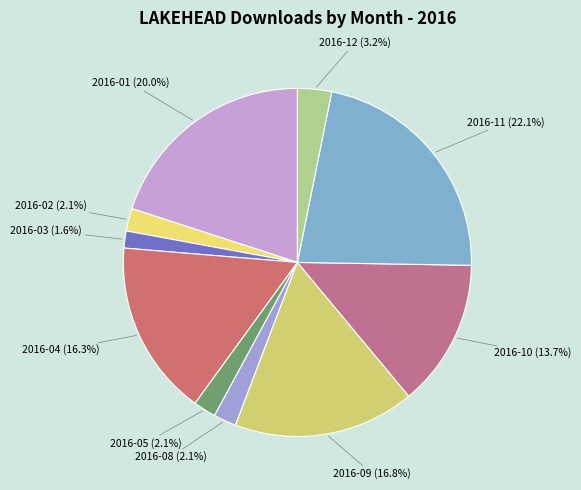

Which category has the smallest portion of the pie?

2016-03 (1.6%)